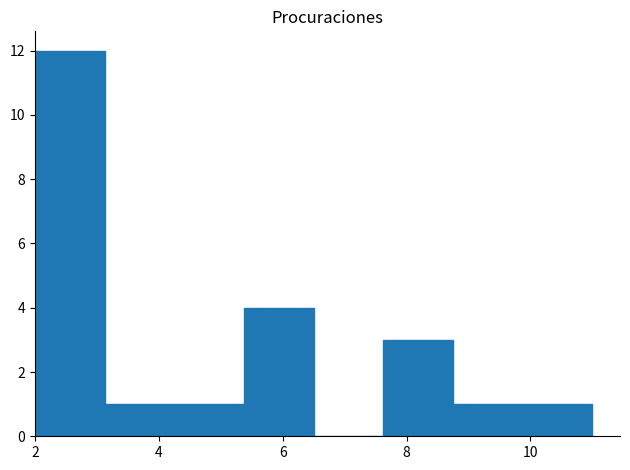

How tall is the bar that spans 4.2 to 5.4 on the x-axis? Neither the bar edges nor the heights are printed on the chart, so give them approximately, as read against the axes.

1